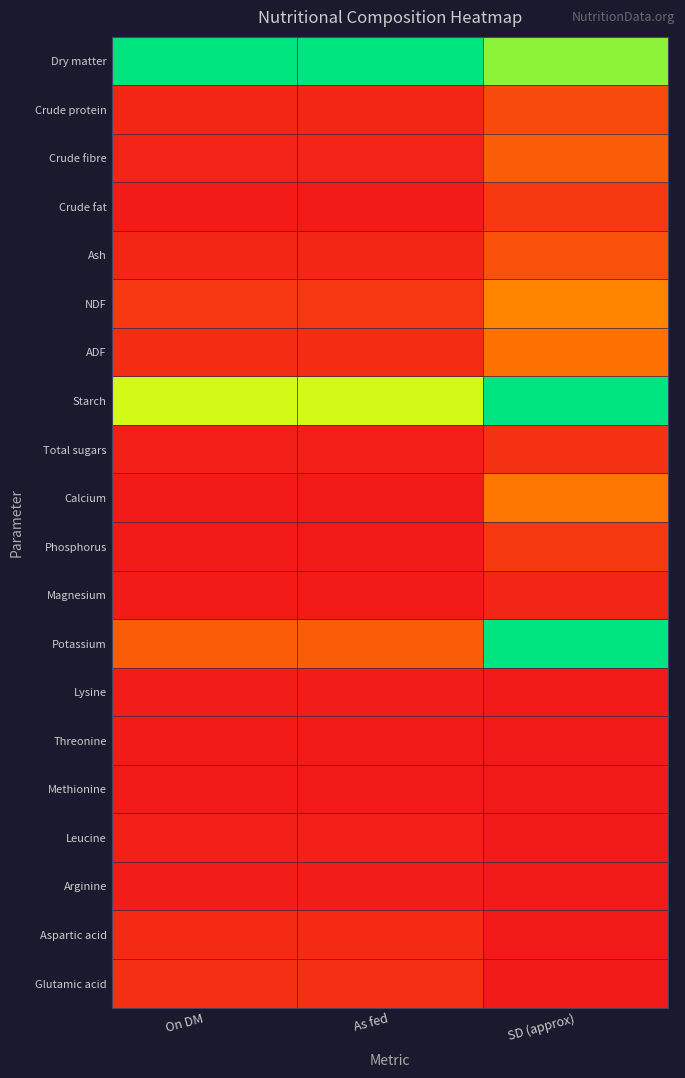

Reading right to left, extract all data points from this chart.

Dry matter: SD (approx)=0.8	As fed=1.0	On DM=1.0
Crude protein: SD (approx)=0.2	As fed=0.0	On DM=0.0
Crude fibre: SD (approx)=0.2	As fed=0.0	On DM=0.0
Crude fat: SD (approx)=0.1	As fed=0.0	On DM=0.0
Ash: SD (approx)=0.2	As fed=0.0	On DM=0.0
NDF: SD (approx)=0.3	As fed=0.1	On DM=0.1
ADF: SD (approx)=0.3	As fed=0.1	On DM=0.1
Starch: SD (approx)=1.0	As fed=0.7	On DM=0.7
Total sugars: SD (approx)=0.1	As fed=0.0	On DM=0.0
Calcium: SD (approx)=0.3	As fed=0.0	On DM=0.0
Phosphorus: SD (approx)=0.1	As fed=0.0	On DM=0.0
Magnesium: SD (approx)=0.0	As fed=0.0	On DM=0.0
Potassium: SD (approx)=1.0	As fed=0.2	On DM=0.2
Lysine: SD (approx)=0.0	As fed=0.0	On DM=0.0
Threonine: SD (approx)=0.0	As fed=0.0	On DM=0.0
Methionine: SD (approx)=0.0	As fed=0.0	On DM=0.0
Leucine: SD (approx)=0.0	As fed=0.0	On DM=0.0
Arginine: SD (approx)=0.0	As fed=0.0	On DM=0.0
Aspartic acid: SD (approx)=0.0	As fed=0.1	On DM=0.1
Glutamic acid: SD (approx)=0.0	As fed=0.1	On DM=0.1